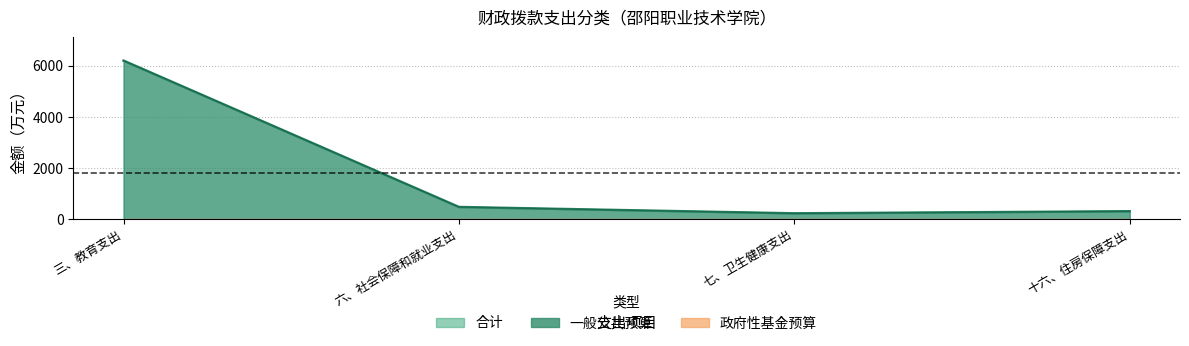

Which label corresponds to the smallest value in the chart?

七、卫生健康支出